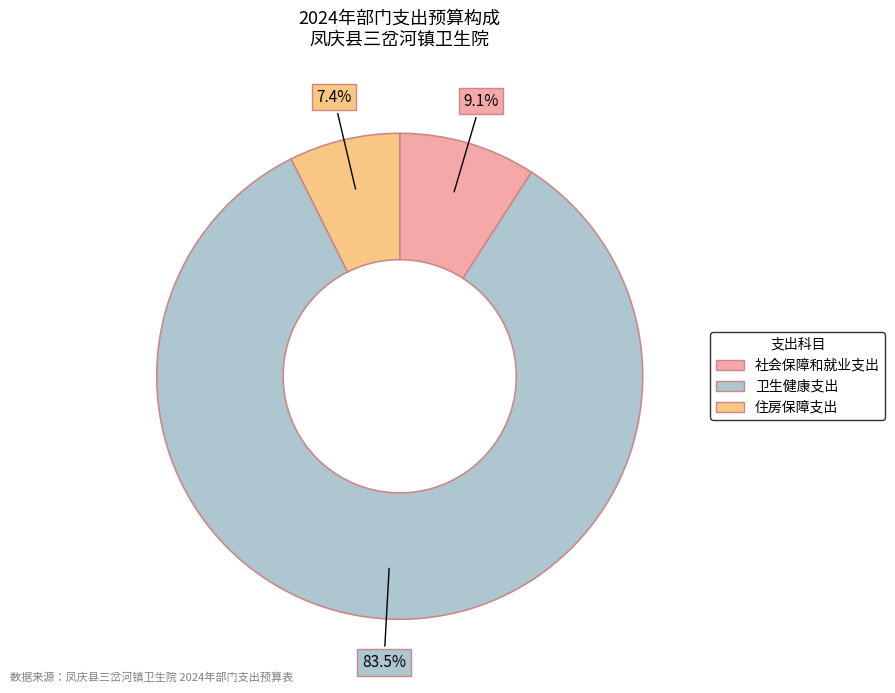

What percentage is the 社会保障和就业支出 slice, to the nearest percent?

9%